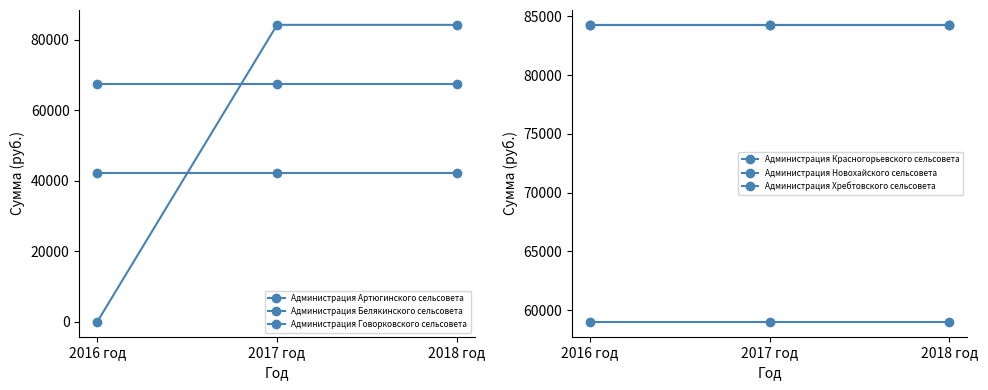

True or false: Администрация Новохайского сельсовета has a value of 58463 at 2017 год.

False